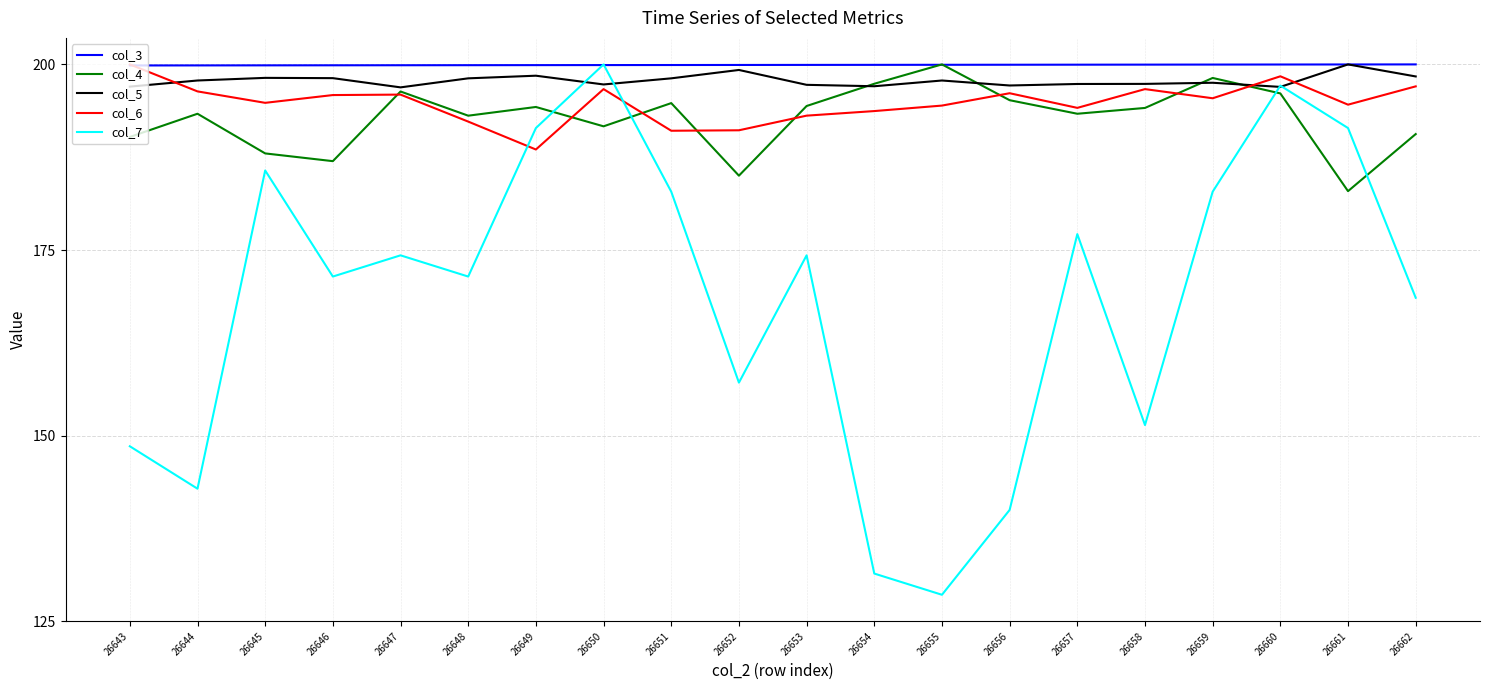

Between which two adjacent categories do col_5 and col_7 first intersect?

26649 and 26650